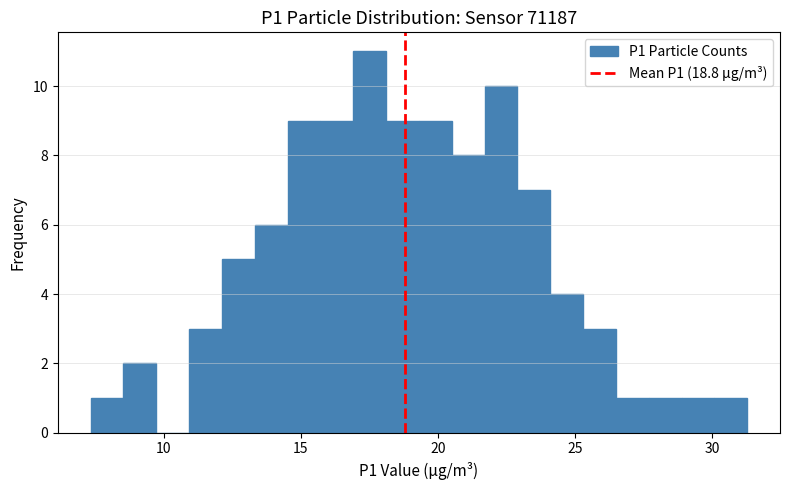

Read against the x-axis, roughly where is the centre of the tallest bar?

17.5